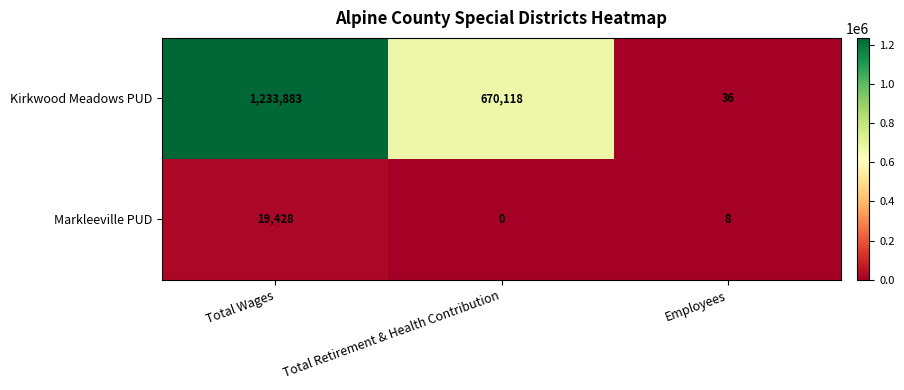

Between Total Wages and Employees, which series saw the biggest shift?

Kirkwood Meadows PUD